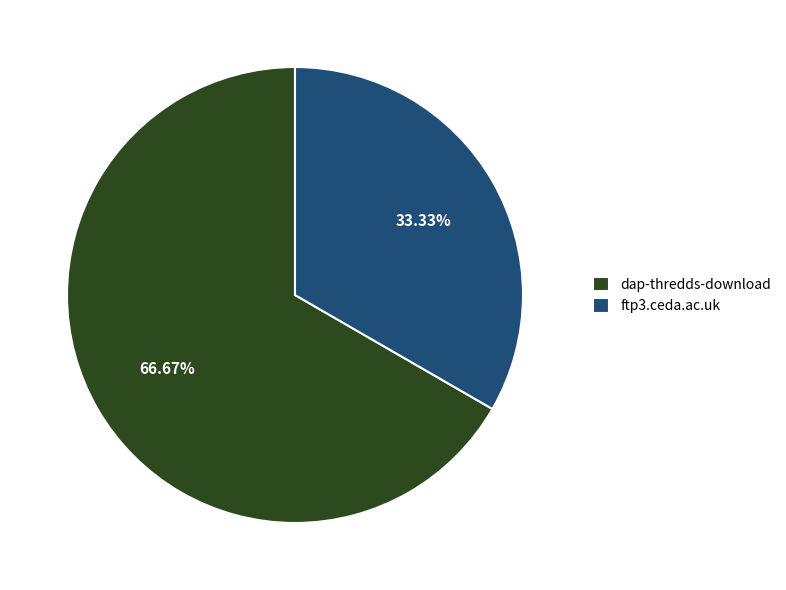

What is the smallest slice in the pie chart?

ftp3.ceda.ac.uk